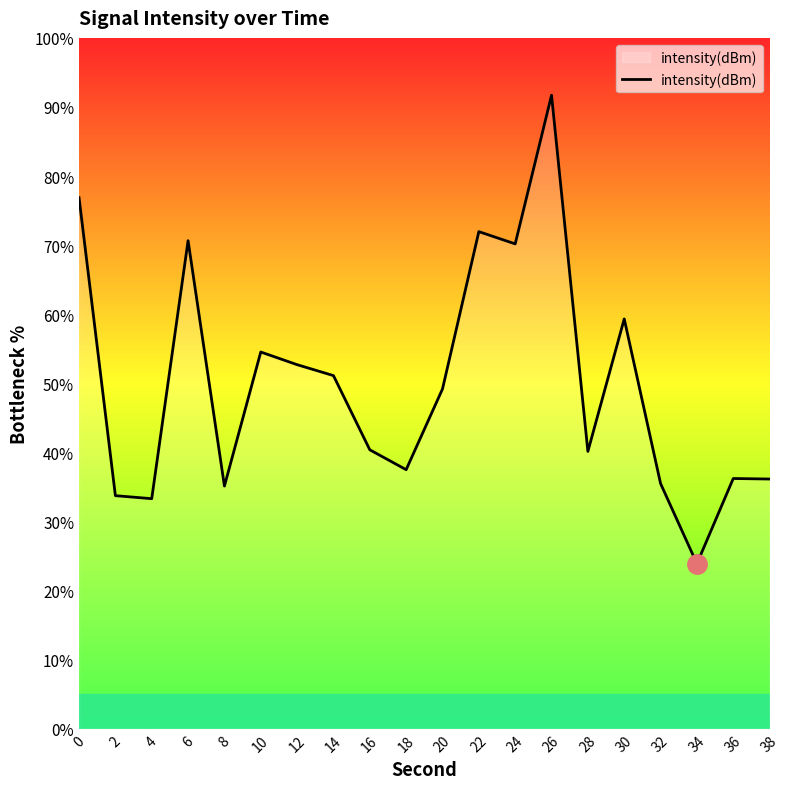

The value at 4 is 33.3. True or false?

True